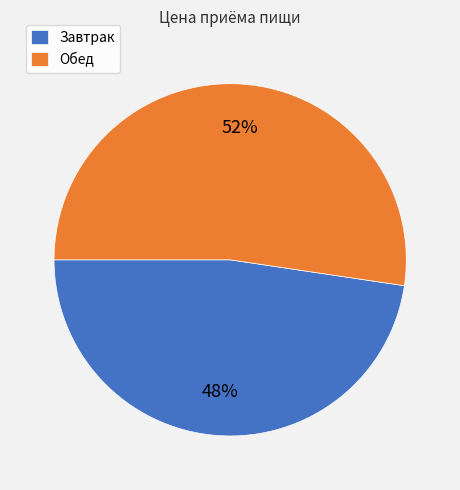

Is it true that Завтрак is 62% of the pie?

False